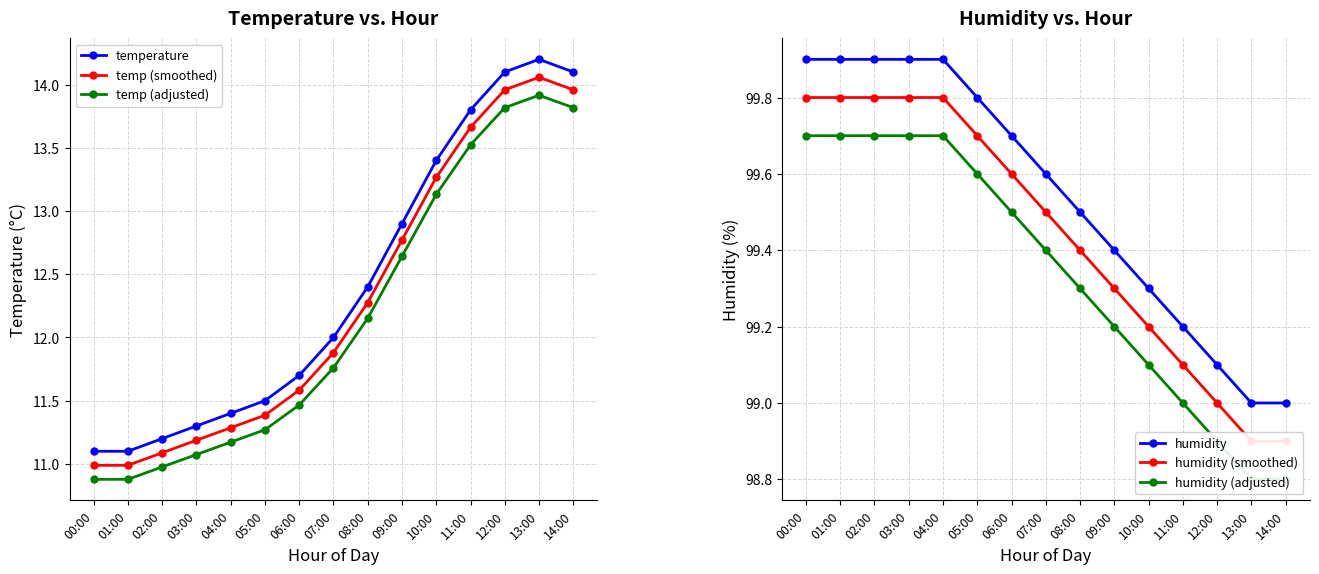

What is the average value of the temperature series?

12.4